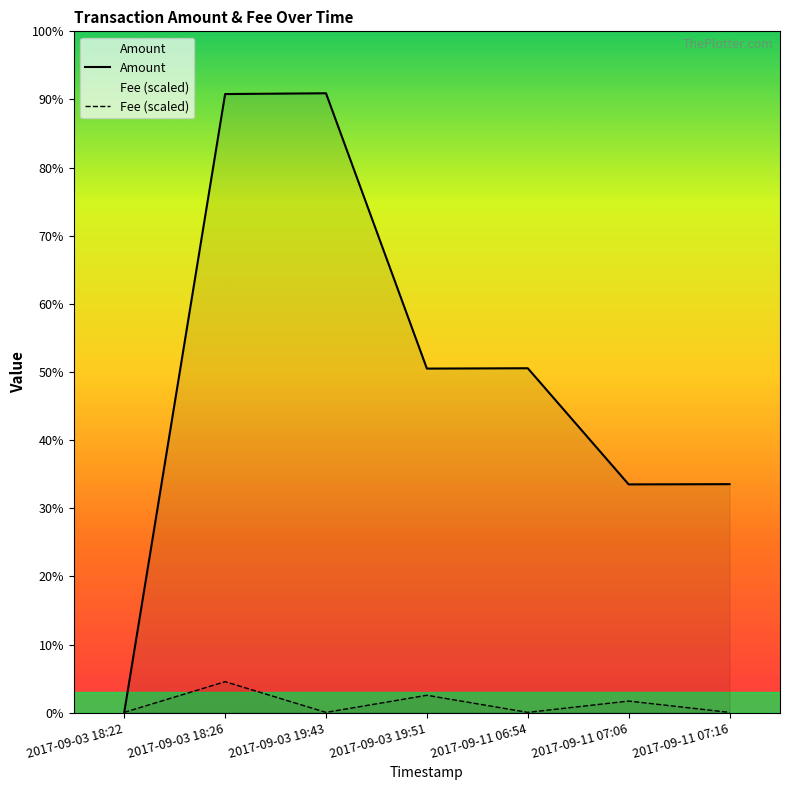

After their last crossing, which series has the higher values: Fee or Amount?

Amount